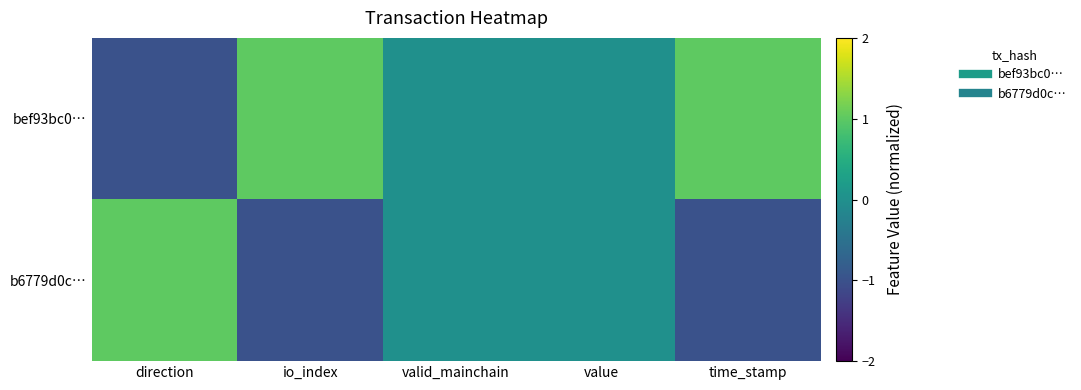

How many data points does each series have?

5